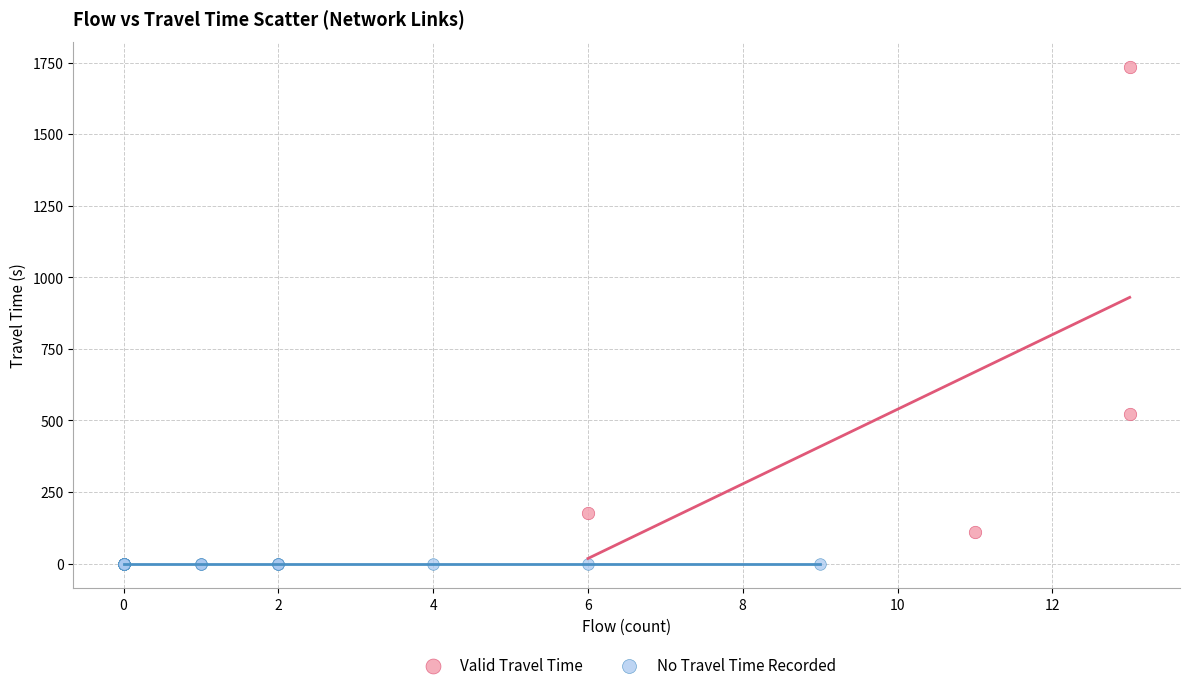

Which series contains the lowest Y value?

No Travel Time Recorded